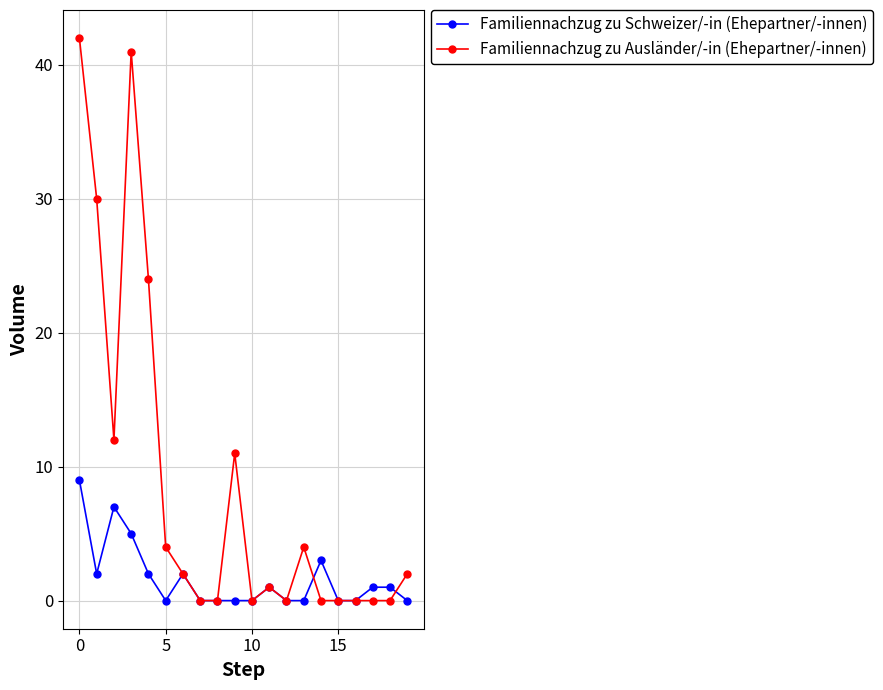

Which series has the largest total across all categories?

Familiennachzug zu Ausländer/-in (Ehepartner/-innen)